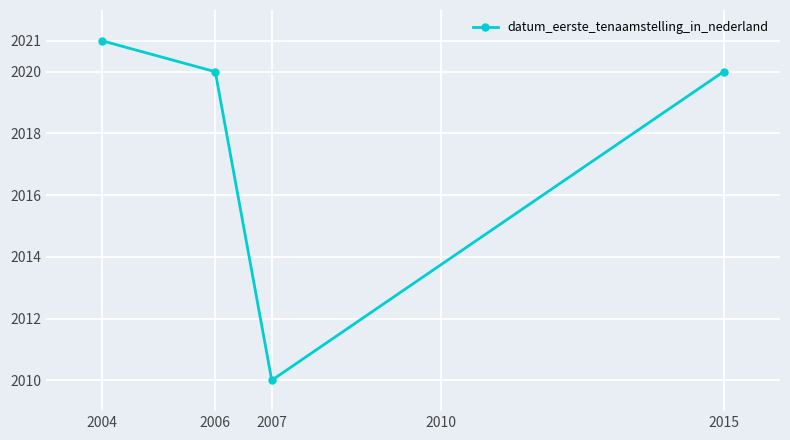

Approximately how many times larger is the value at 2004 compared to 2015?

1.0